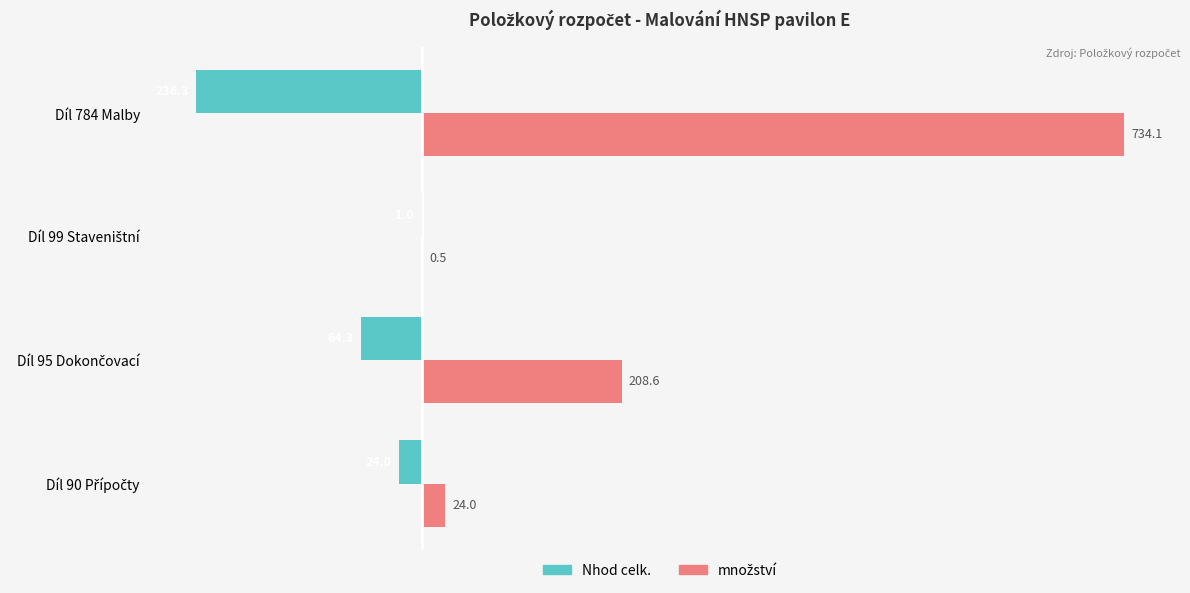

List the series in order of their overall mean, highest first.

množství, Nhod celk.